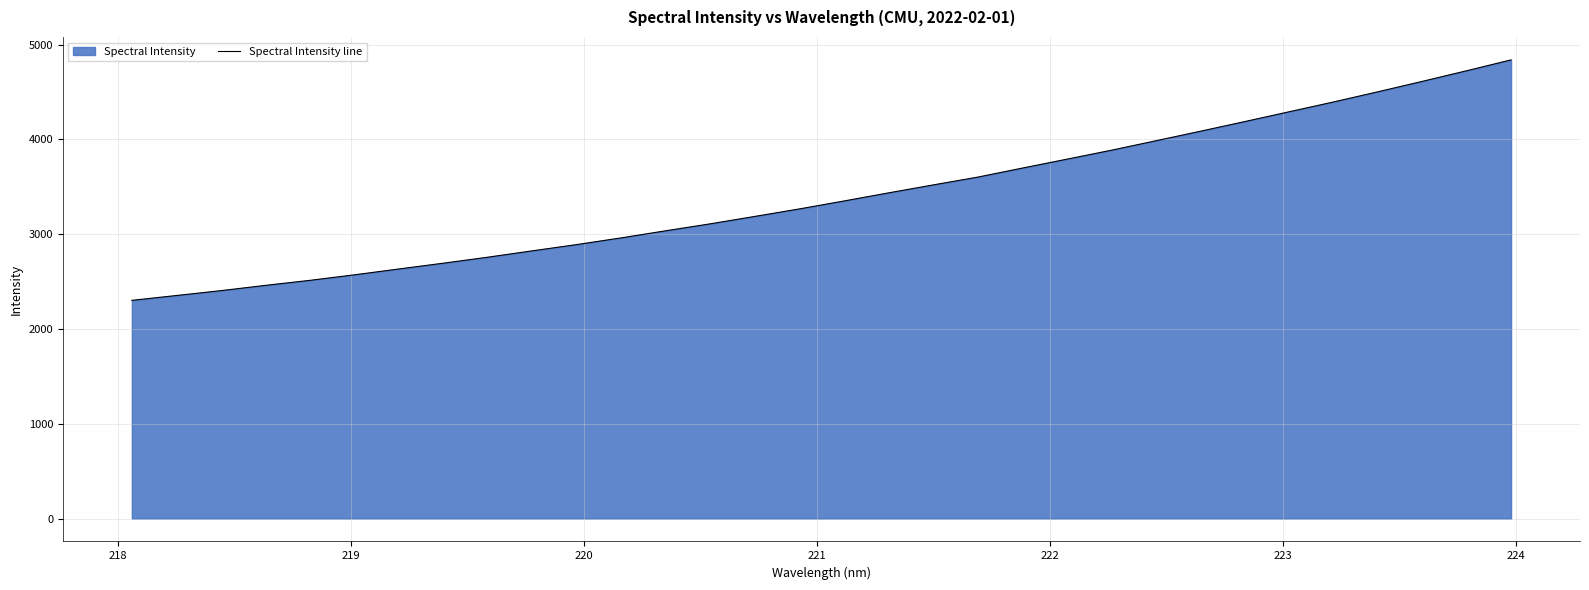

What is the minimum value shown in the chart?

2301.4